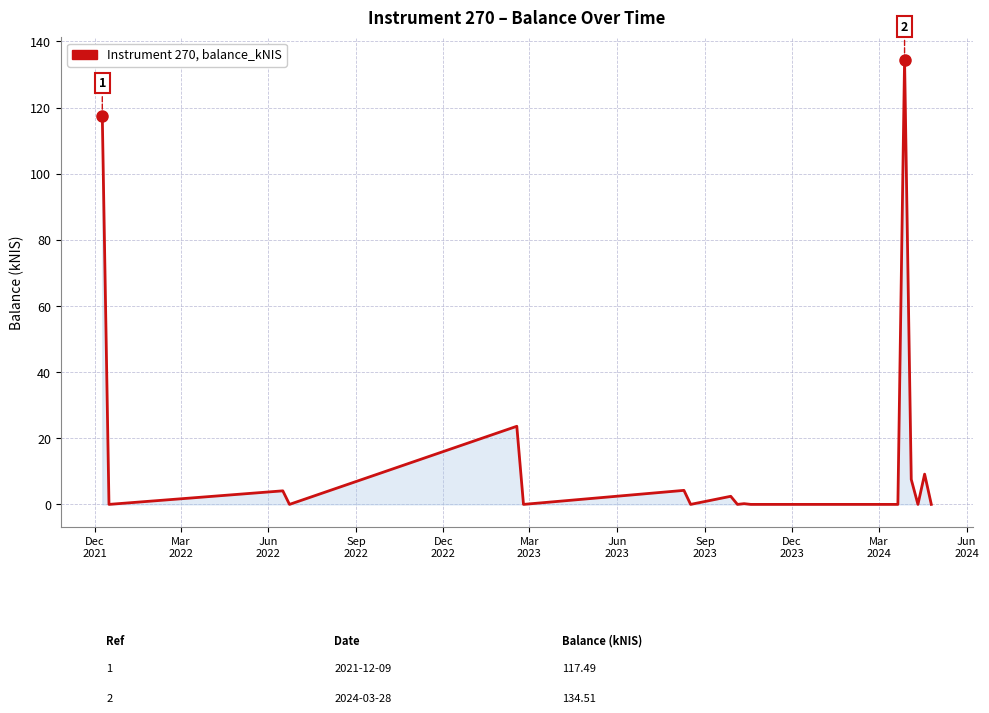

What is the greatest value displayed?

134.5